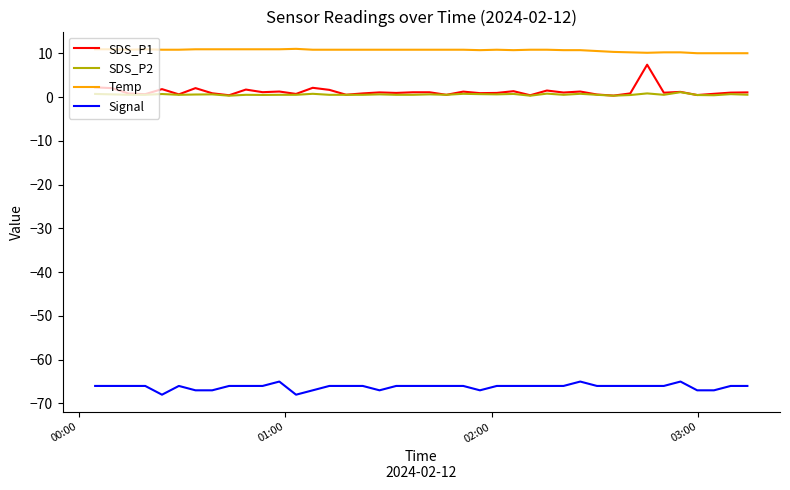

List the series in order of their peak value, highest first.

Temp, SDS_P1, SDS_P2, Signal